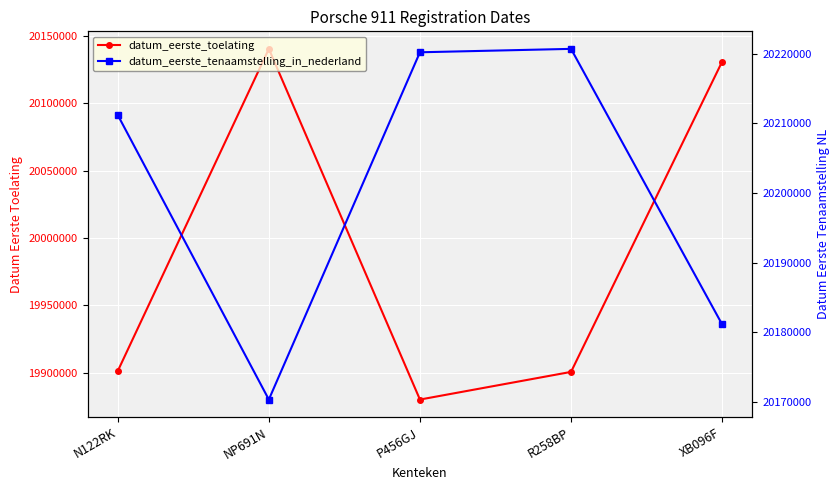

How many lines are shown in the chart?

2